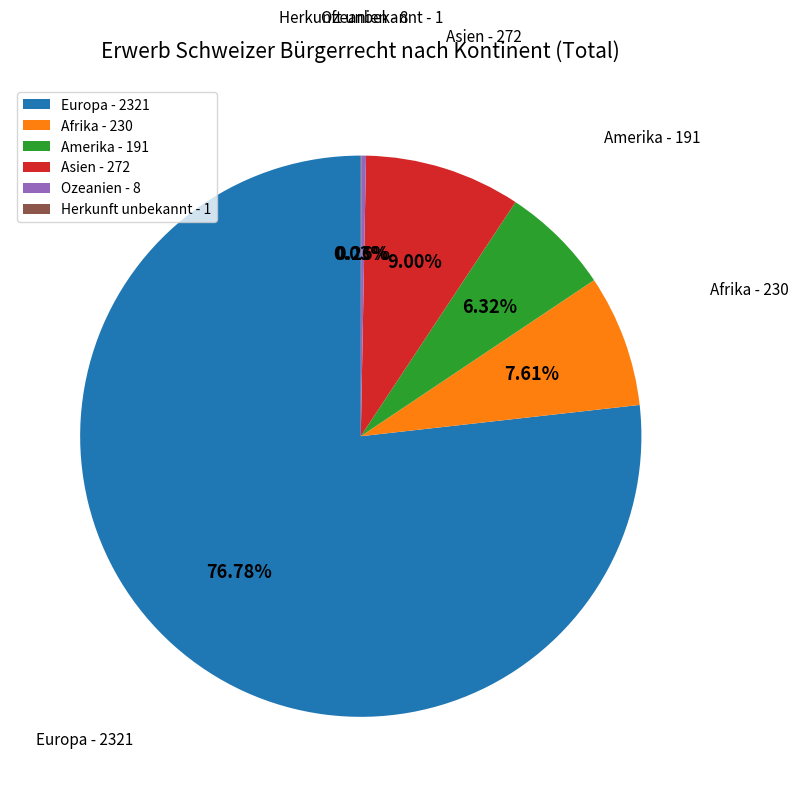

Which slice represents more than half of the pie?

Europa